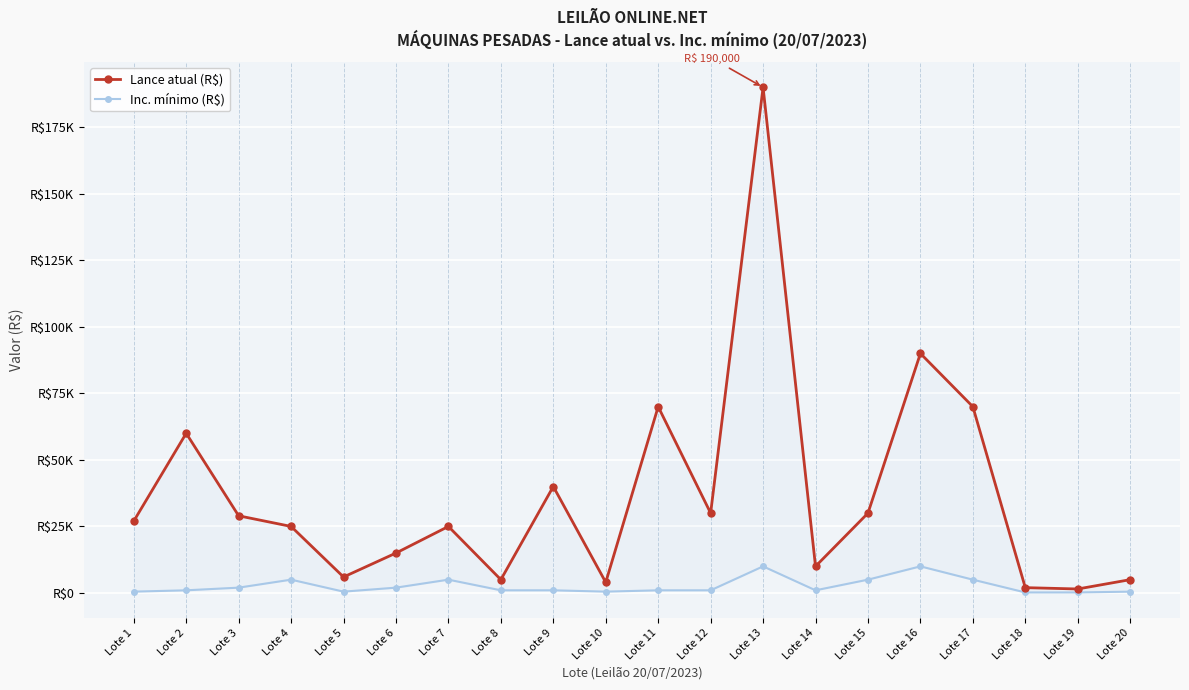

What are all the series names shown in the legend?

Lance atual (R$), Inc. mínimo (R$)